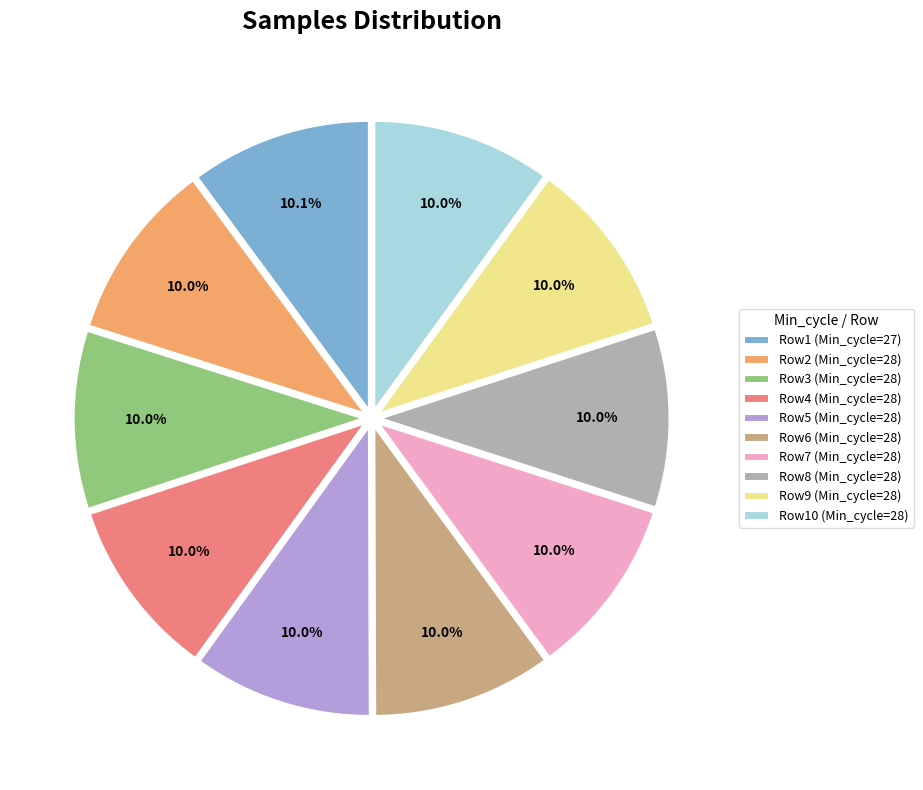

Count the number of slices in the pie.

10